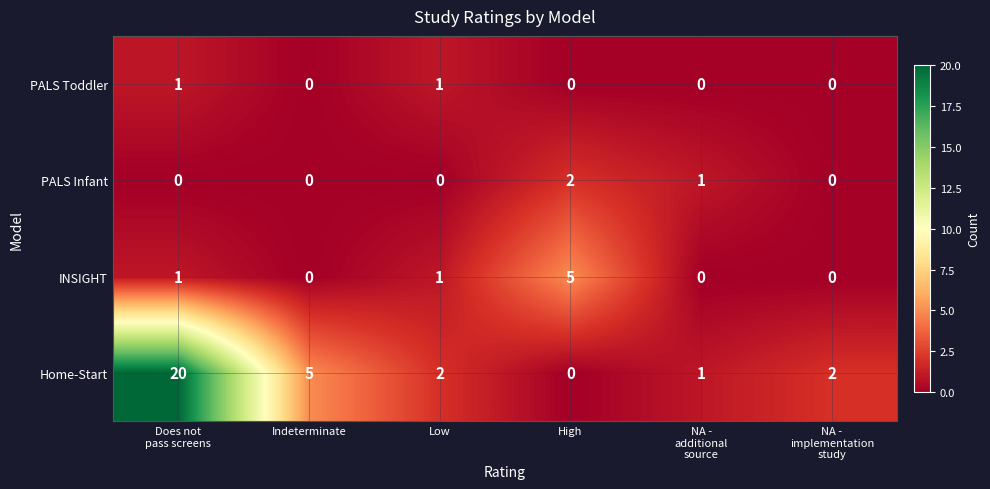

True or false: INSIGHT has a value of 5 at High.

True